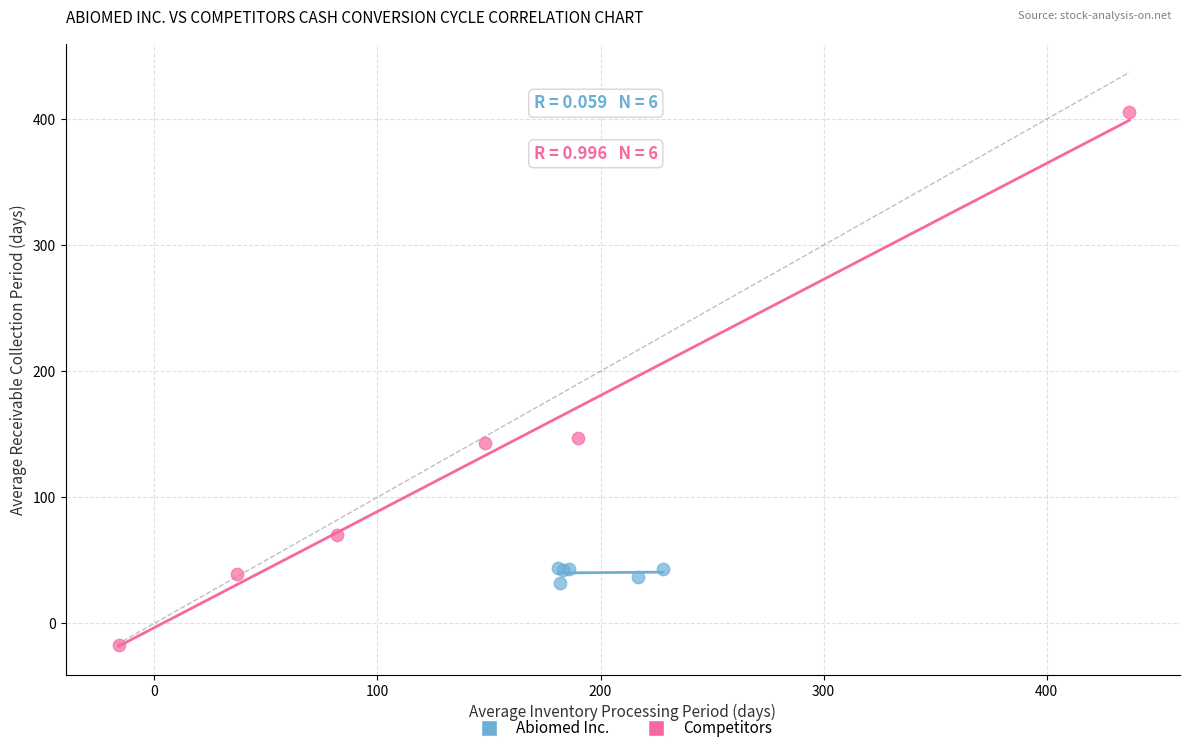

Which series has the widest spread of Y values?

Competitors